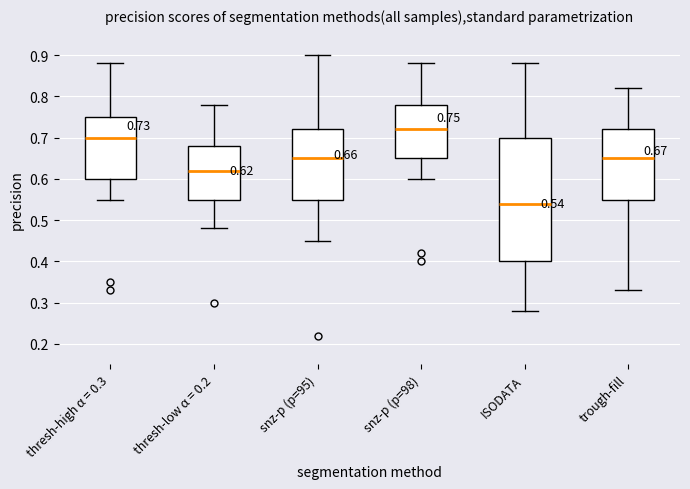

Comparing the boxes themselves (not the whiskers), which one is the tallest?

ISODATA